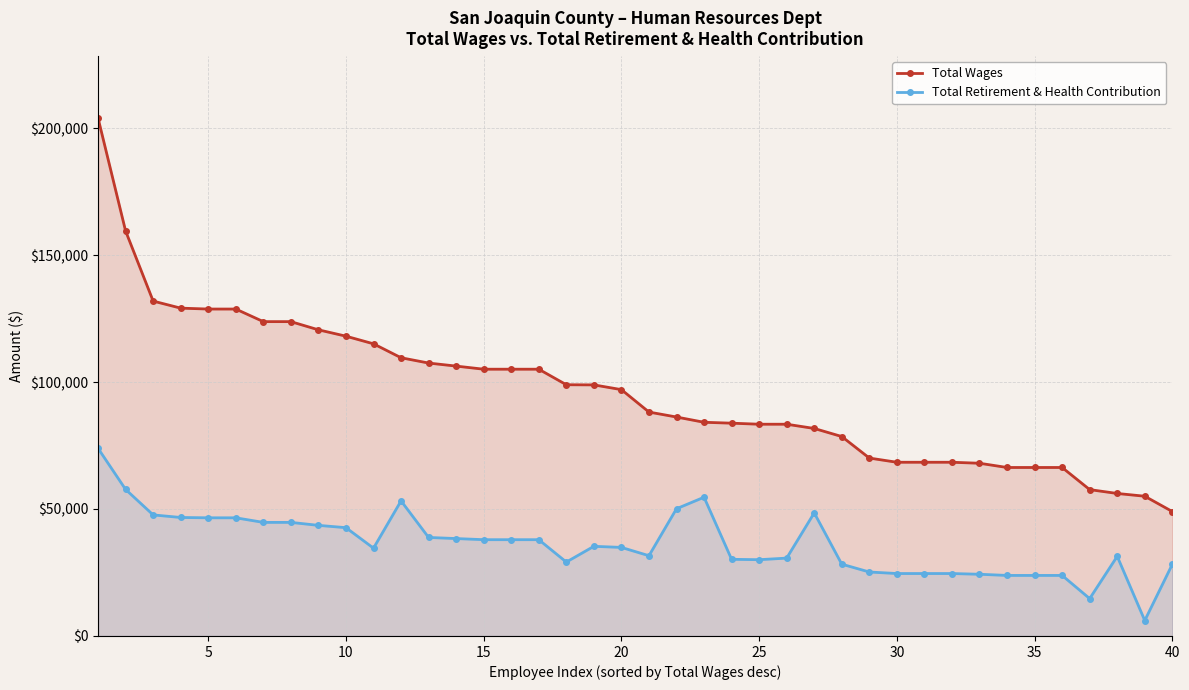

What is the minimum value for Total Wages?

49009